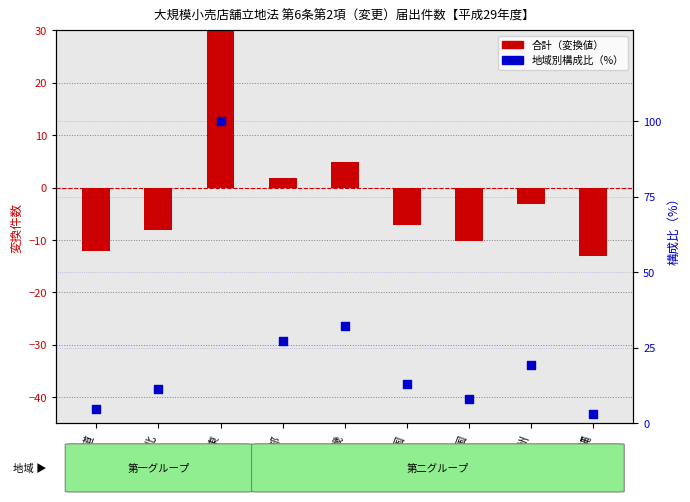

What is the total value across all series at 東北?

3.2